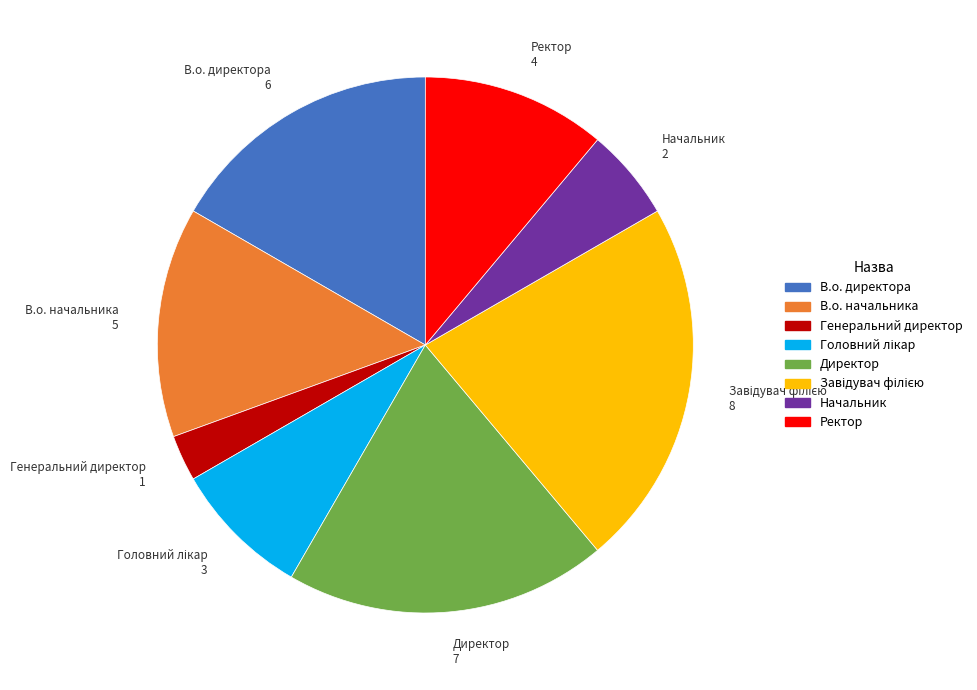

Is it true that Ректор is 11% of the pie?

True